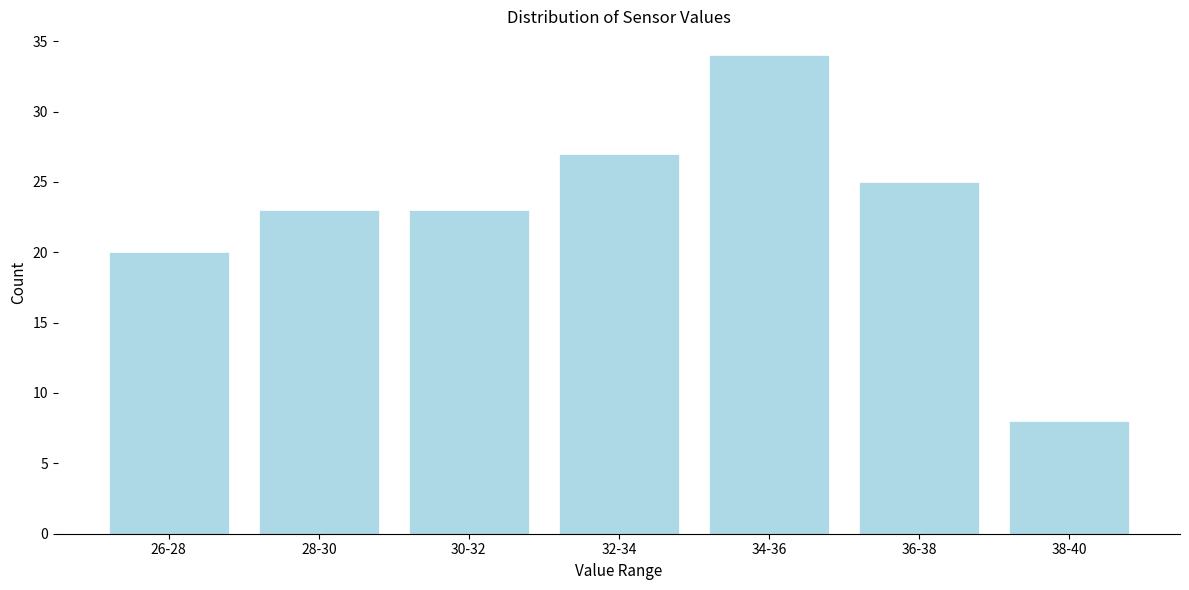

Reading left to right, what are all the values shown in this chart?

20	23	23	27	34	25	8